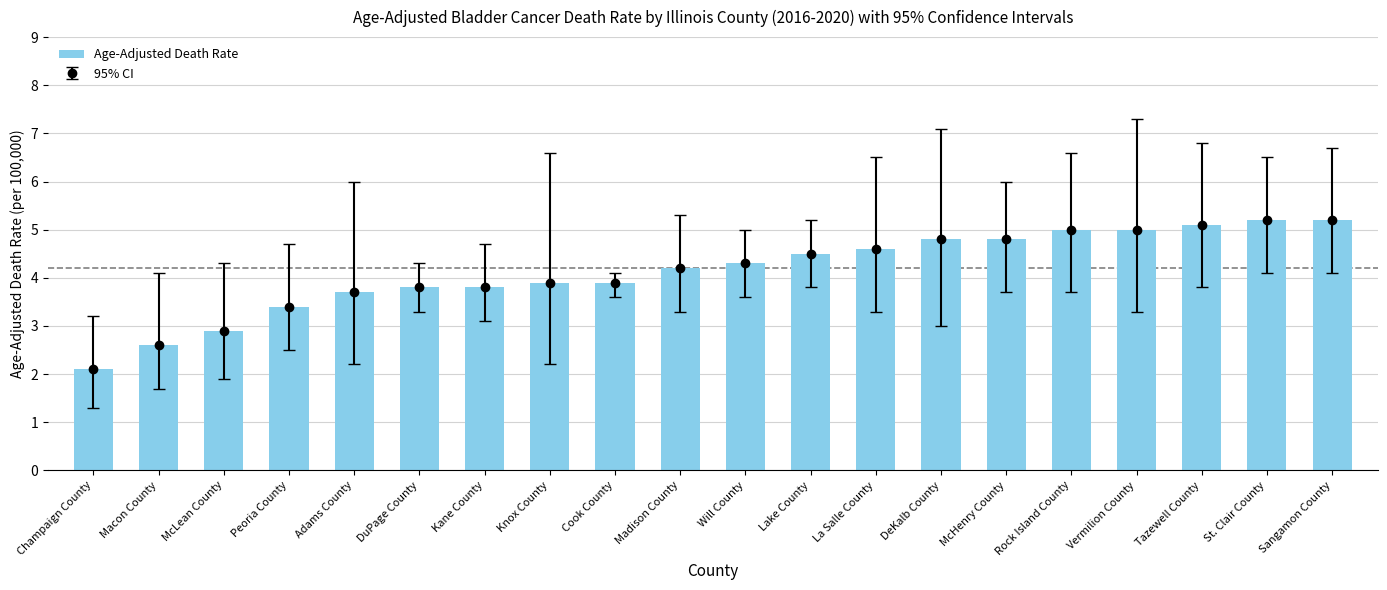

What is the maximum value shown in the chart?

5.2